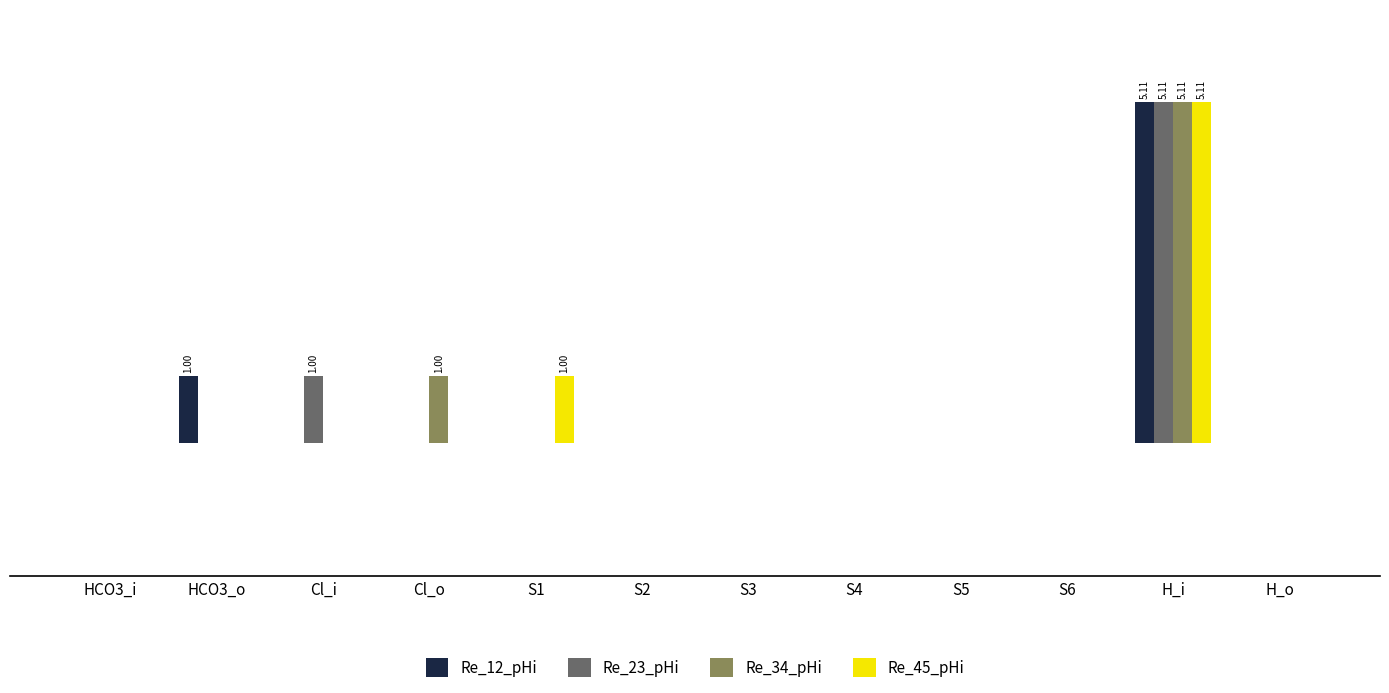

Does the chart contain stacked bars?

No